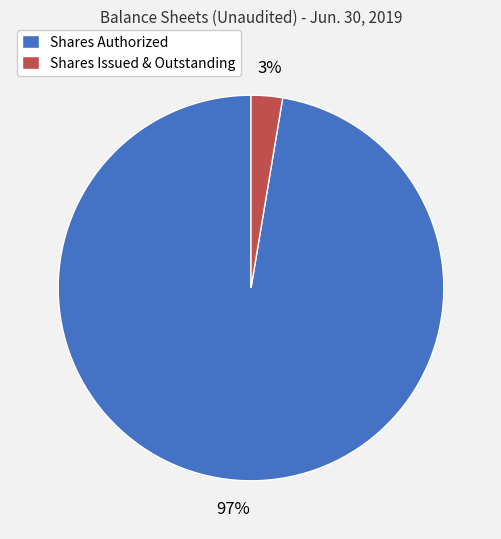

To the nearest percent, what portion does Shares Issued & Outstanding represent?

3%